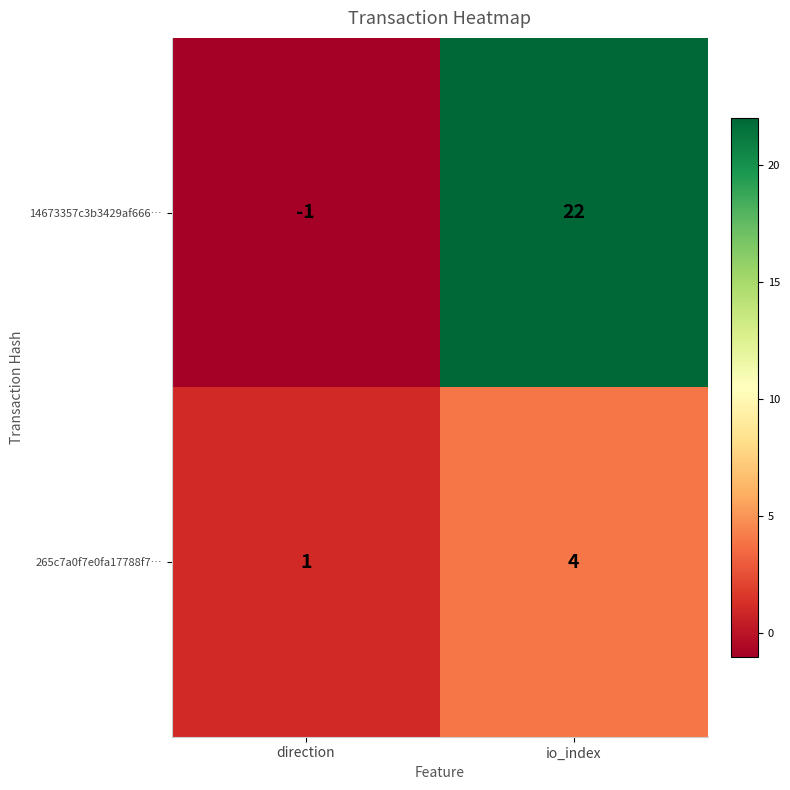

Reading left to right, transcribe all the data shown in this chart.

14673357c3b3429af666…: -1	22
265c7a0f7e0fa17788f7…: 1	4